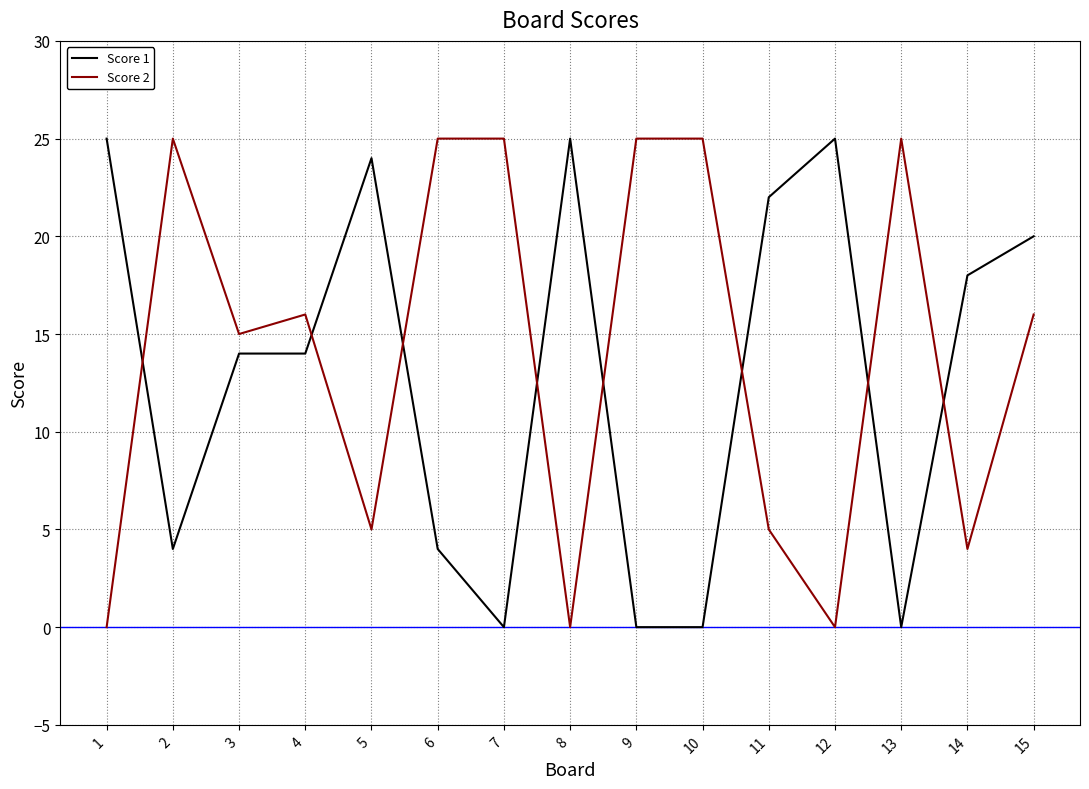

Reading left to right, what are all the values shown in this chart?

Score 1: 1=25	2=4	3=14	4=14	5=24	6=4	7=0	8=25	9=0	10=0	11=22	12=25	13=0	14=18	15=20
Score 2: 1=0	2=25	3=15	4=16	5=5	6=25	7=25	8=0	9=25	10=25	11=5	12=0	13=25	14=4	15=16